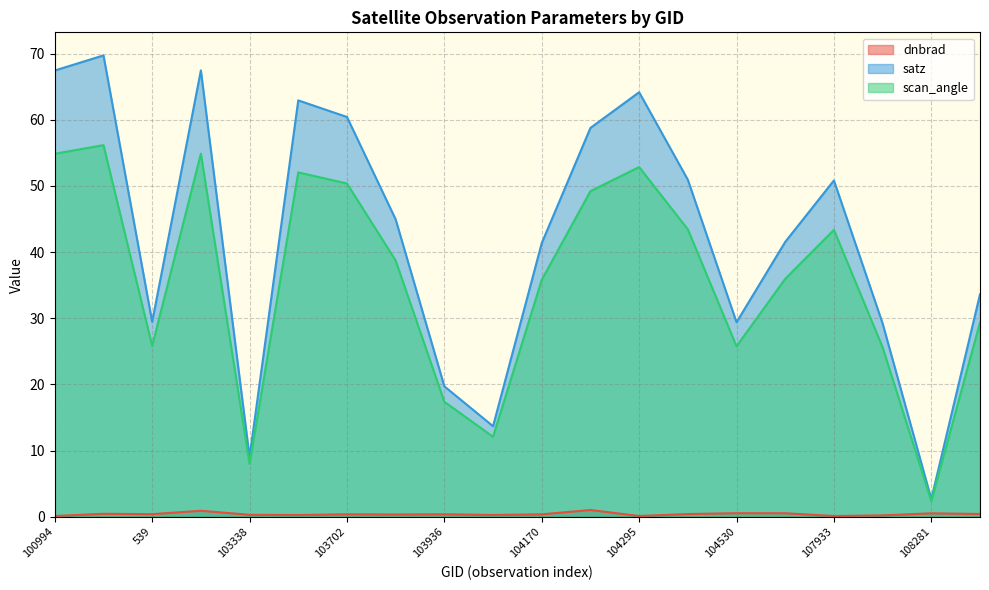

How many series are shown in this chart?

3